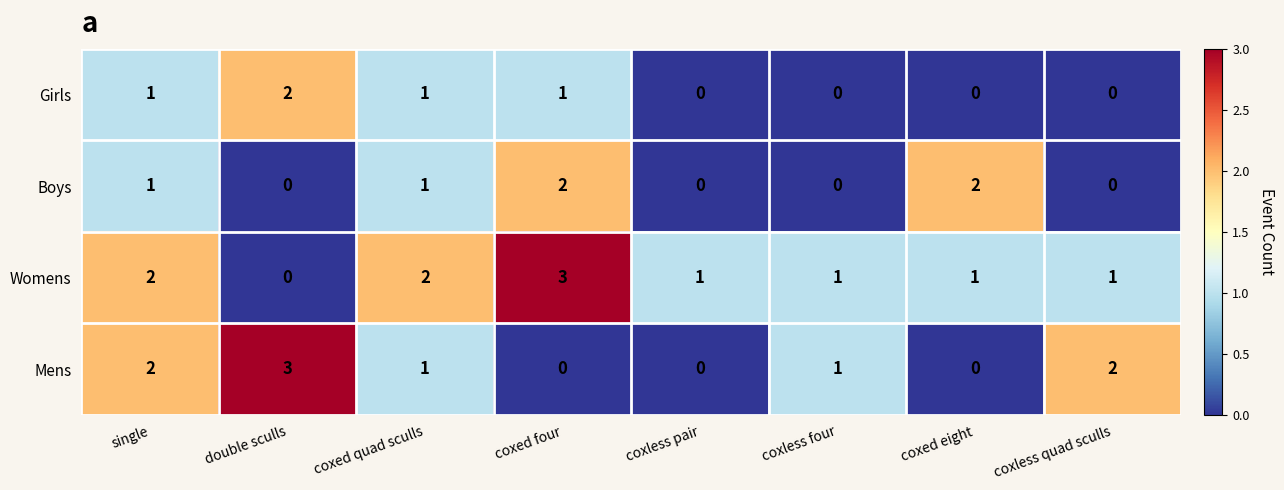

What is the sum of all Boys values?

6